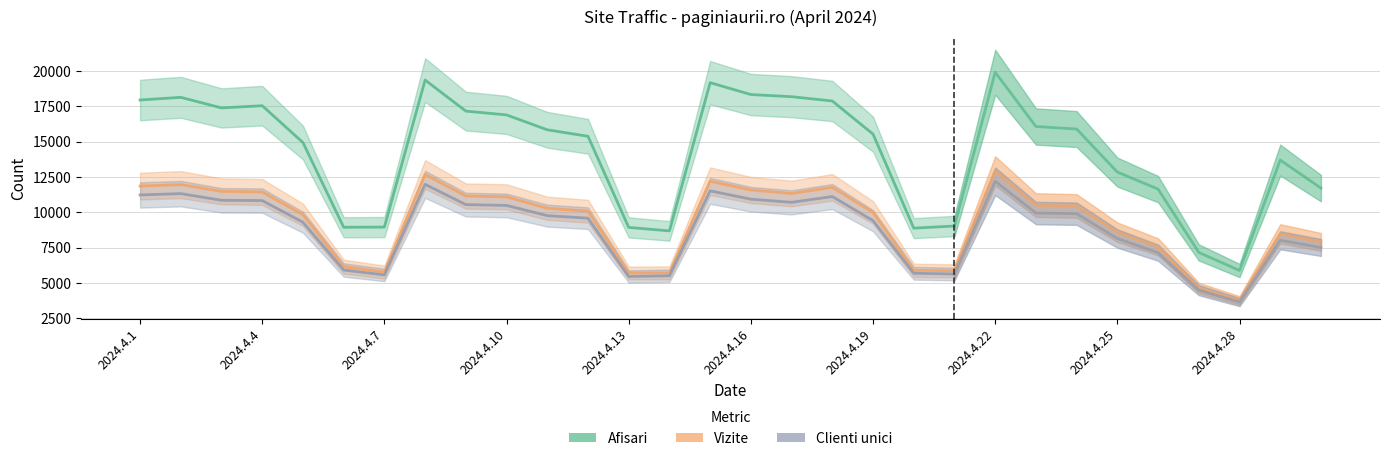

Where is the first local minimum for Afisari?

2024.4.7